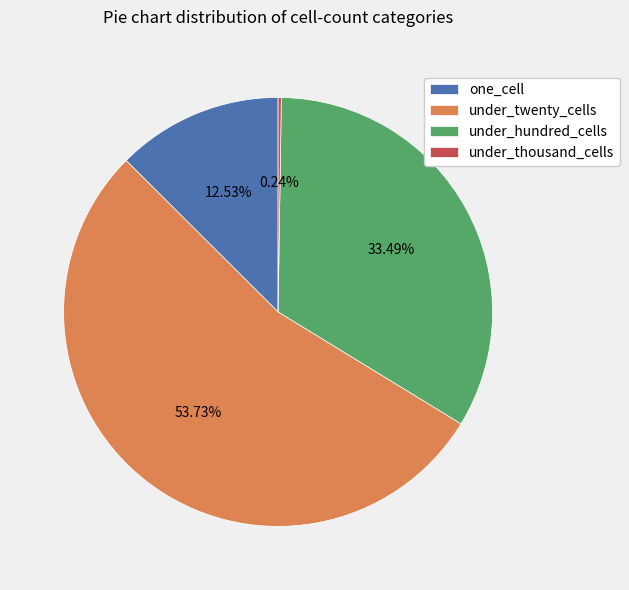

Which category has the biggest portion of the pie?

under_twenty_cells